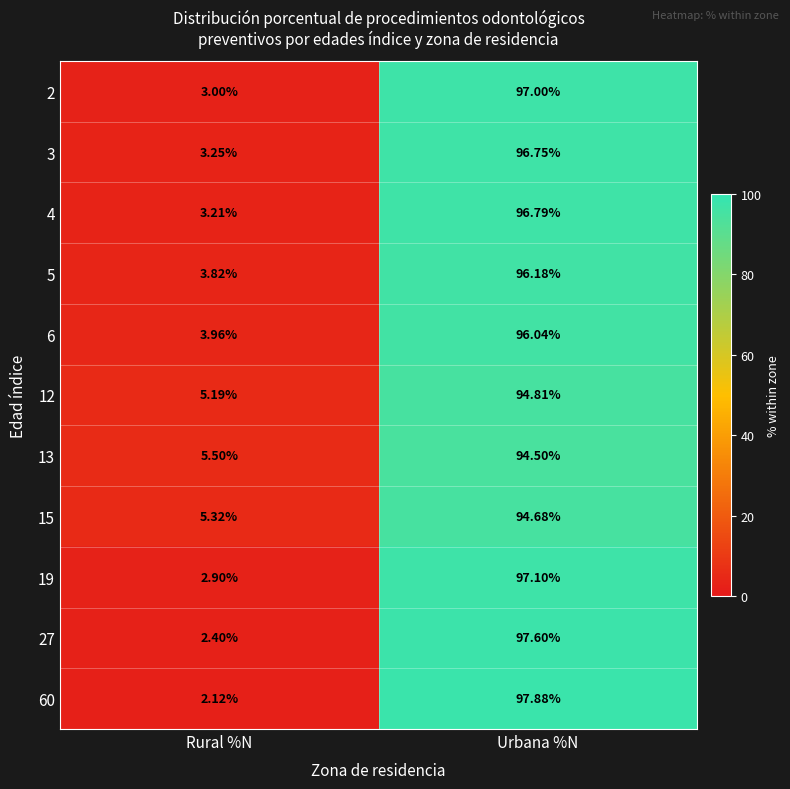

Is the value of 27 at Rural %N greater than the value of 12 at Urbana %N?

No